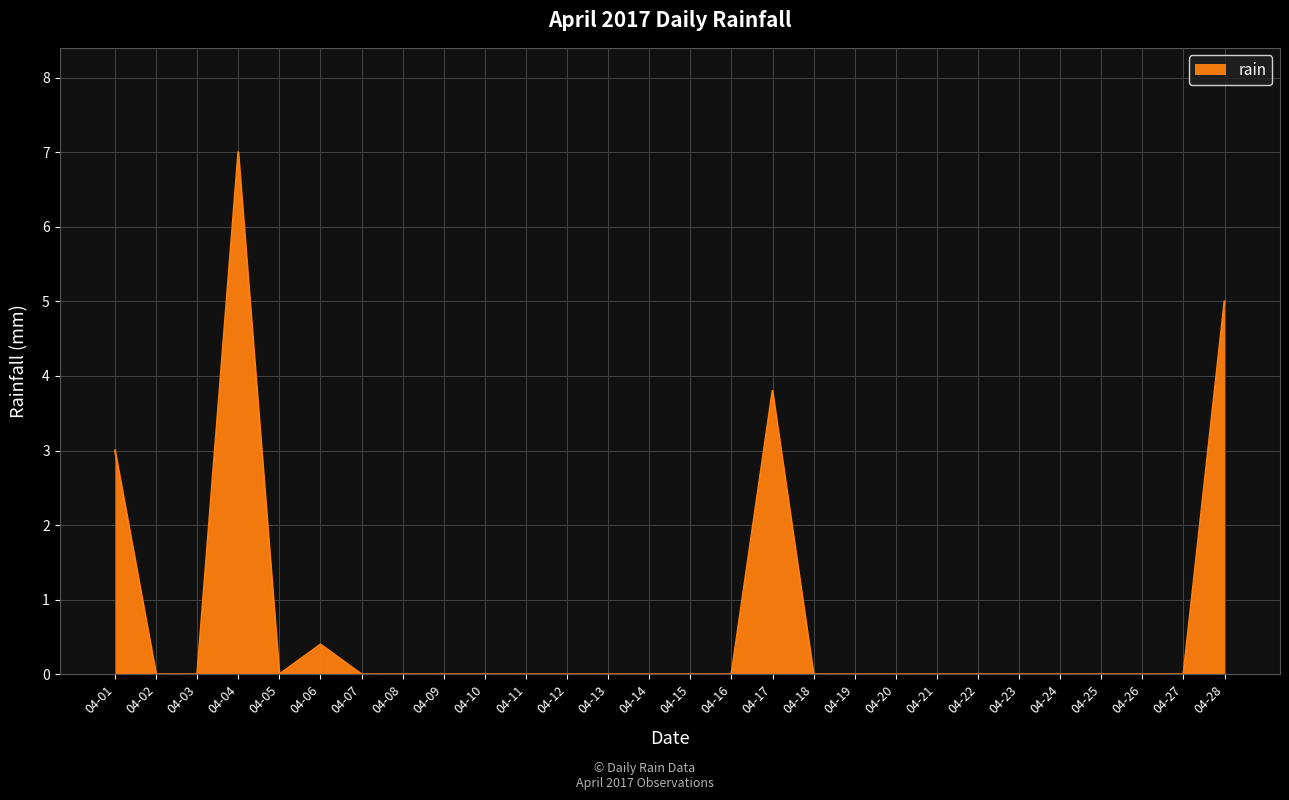

Does the chart have visible grid lines?

Yes